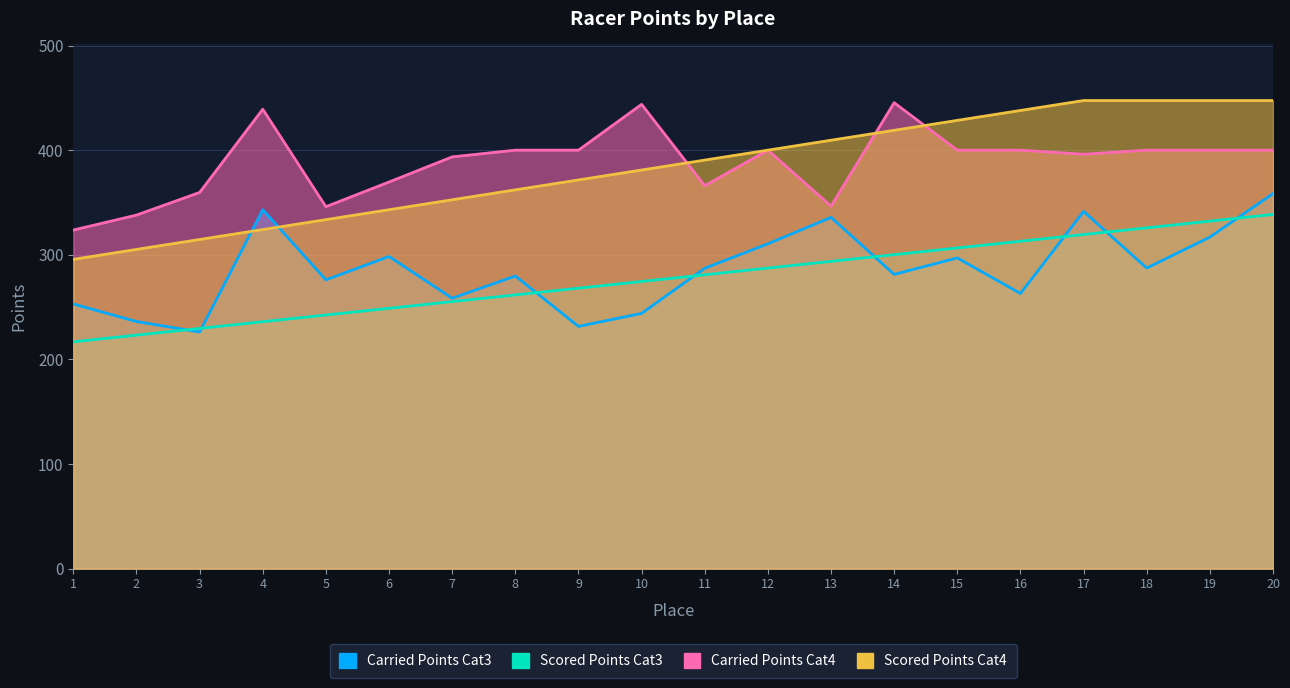

True or false: Carried Points Cat3 has a value of 454.2 at 12.

False